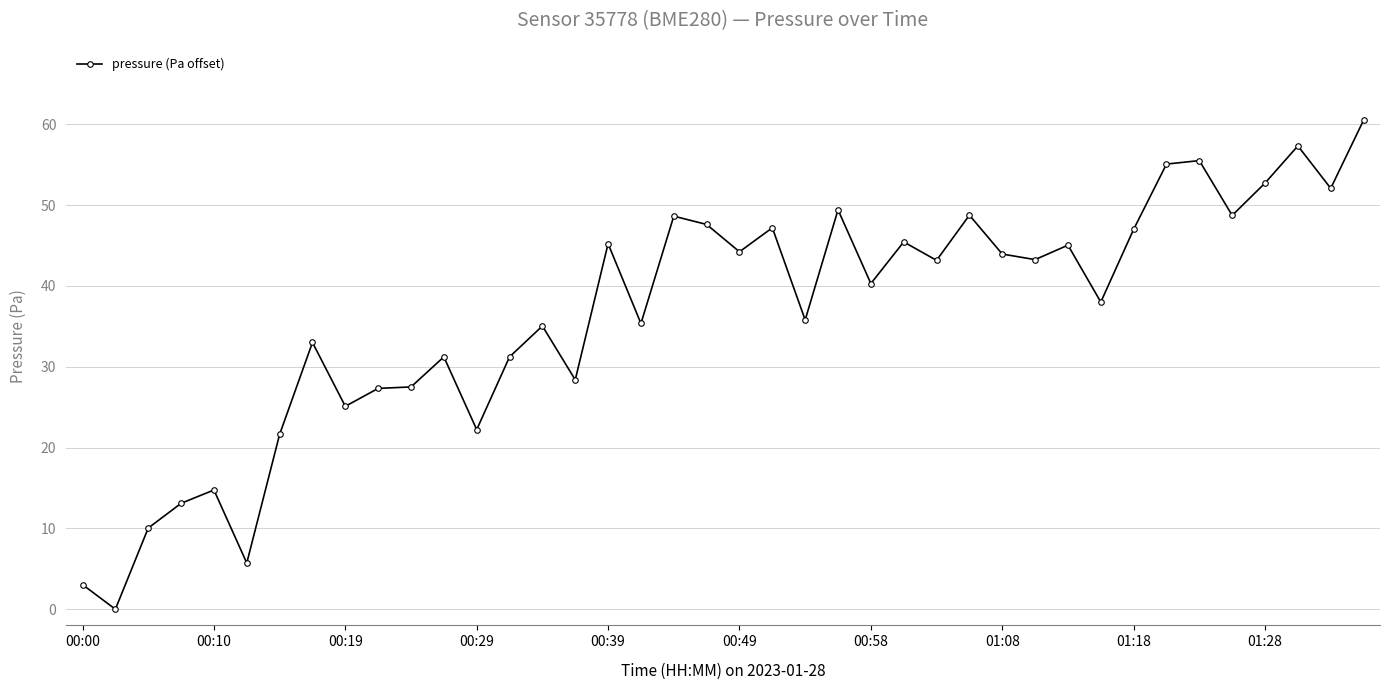

True or false: the data has more than 1 interior local peaks.

True